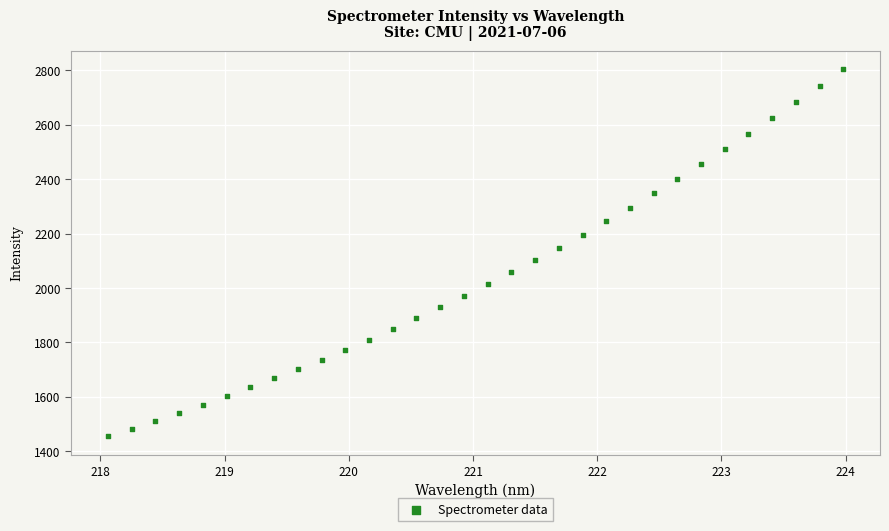

What is the range of X values (max minus min)?

5.9